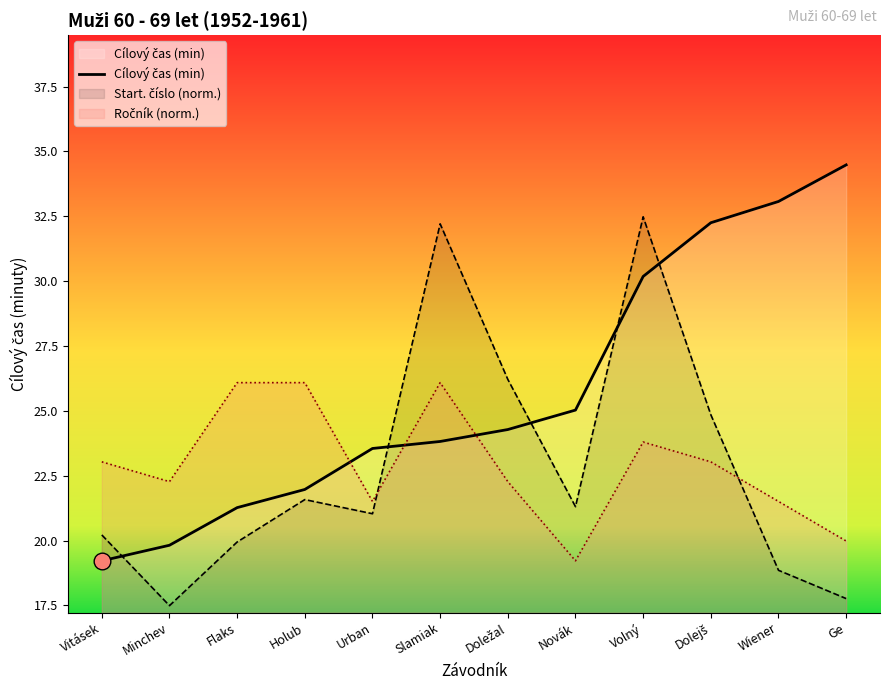

What is the difference between the maximum and second lowest values?

14.7